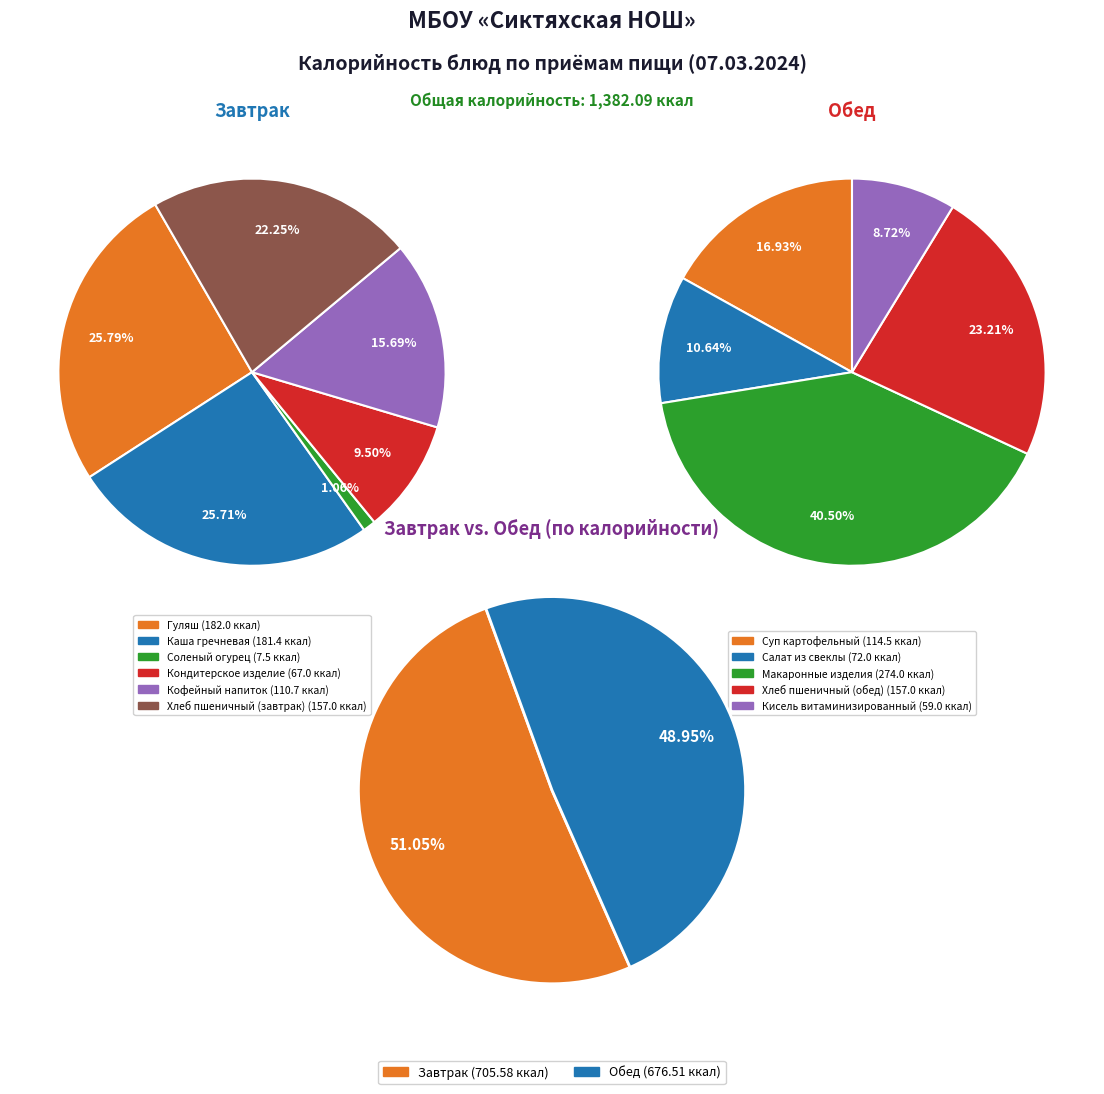

What is the change in value from Кондитерское изделие to Кофейный напиток?

+43.7